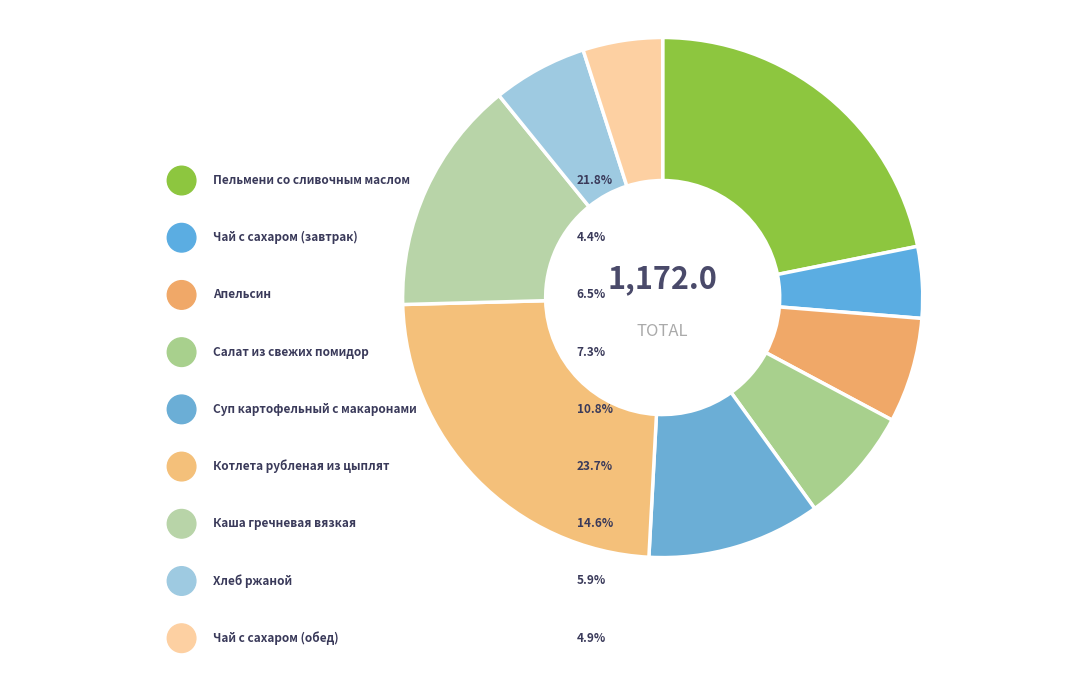

What percentage is NOT represented by Хлеб ржаной?

94.1%